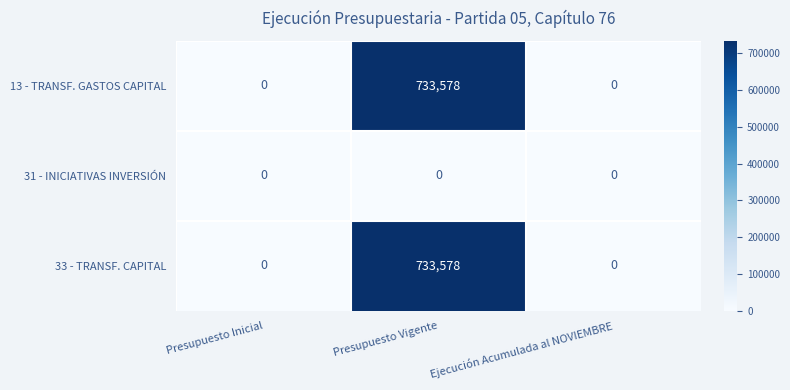

What is the difference between the 13 - TRANSF. GASTOS CAPITAL values at Ejecución Acumulada al NOVIEMBRE and Presupuesto Vigente?

733578